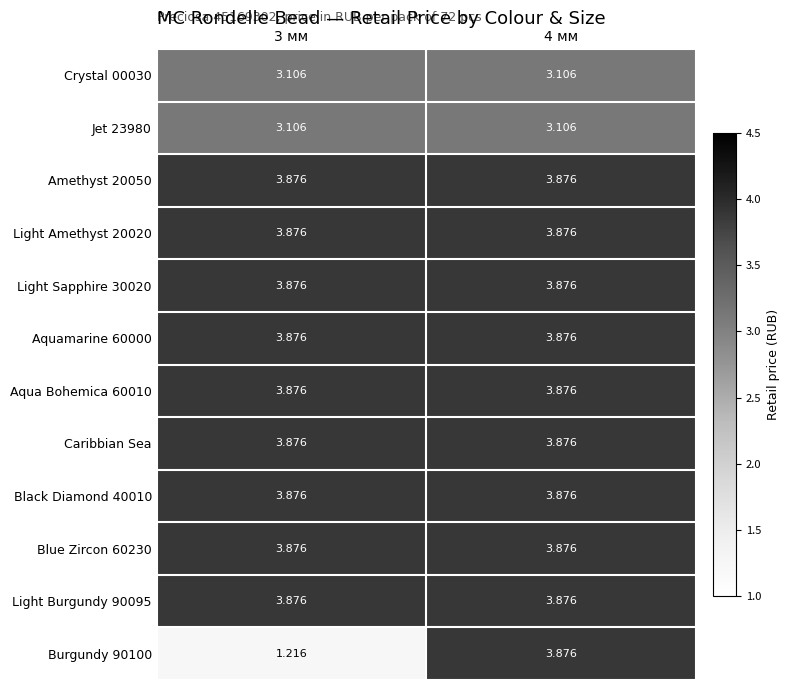

Is the value of Crystal 00030 at 3 мм greater than the value of Aqua Bohemica 60010 at 3 мм?

No